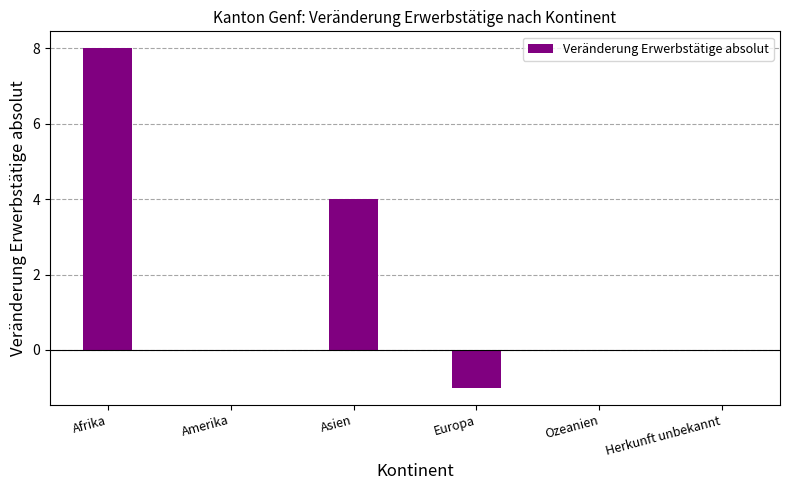

The chart shows a value of 4 at Herkunft unbekannt. True or false?

False